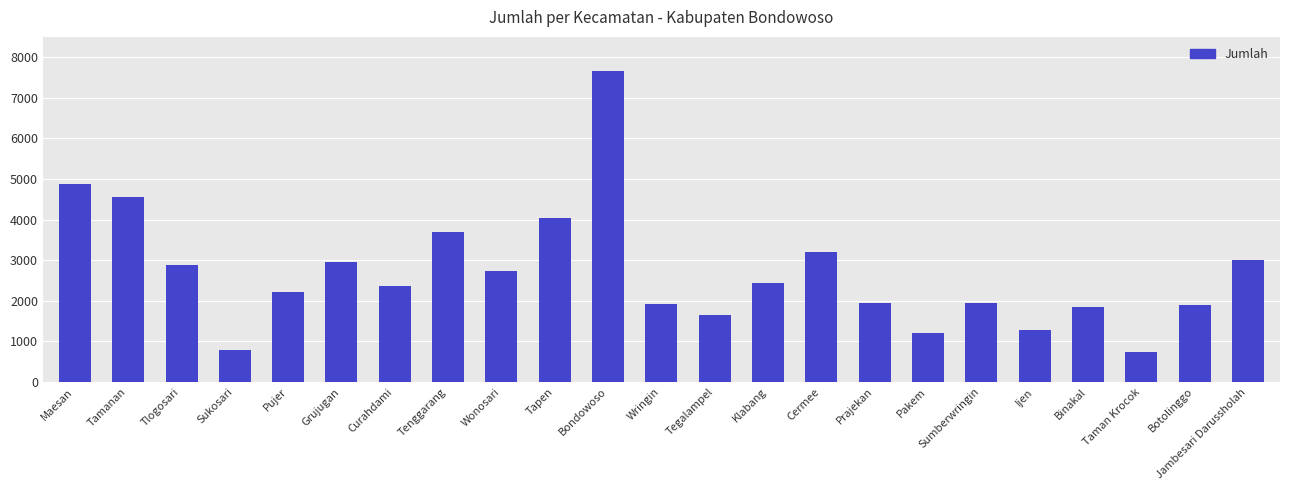

What is the label of the 18th bar from the right?

Grujugan